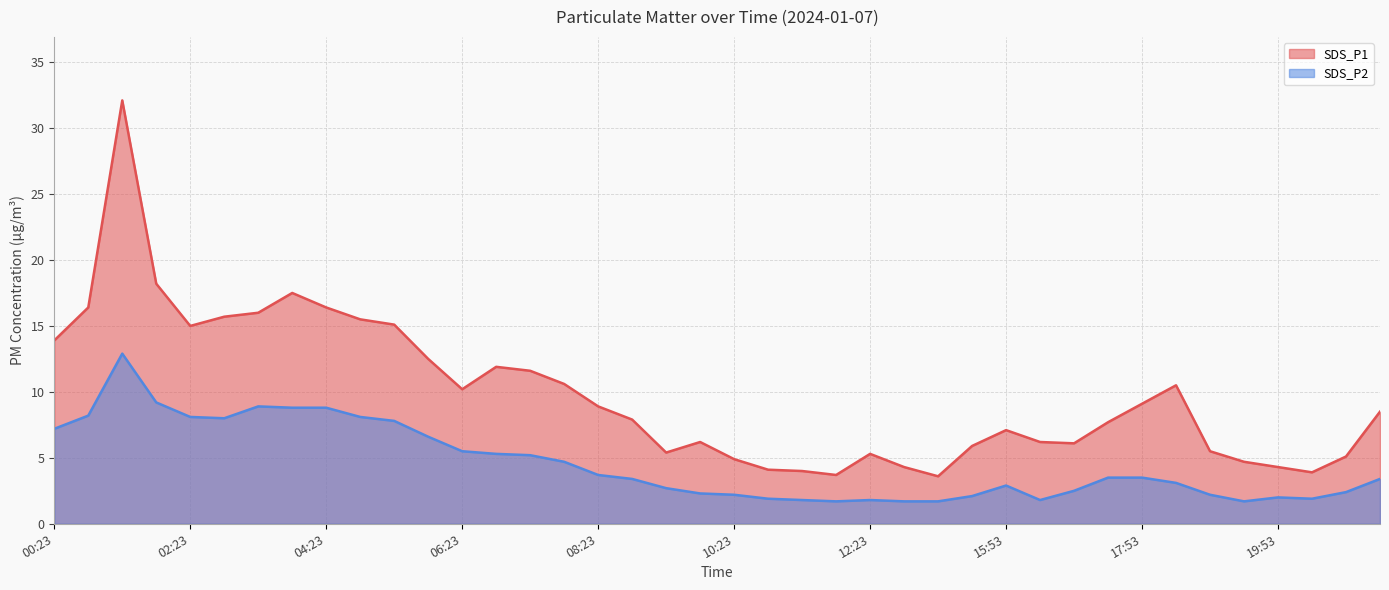

True or false: SDS_P1 has more than 1 points higher than both neighbors.

True